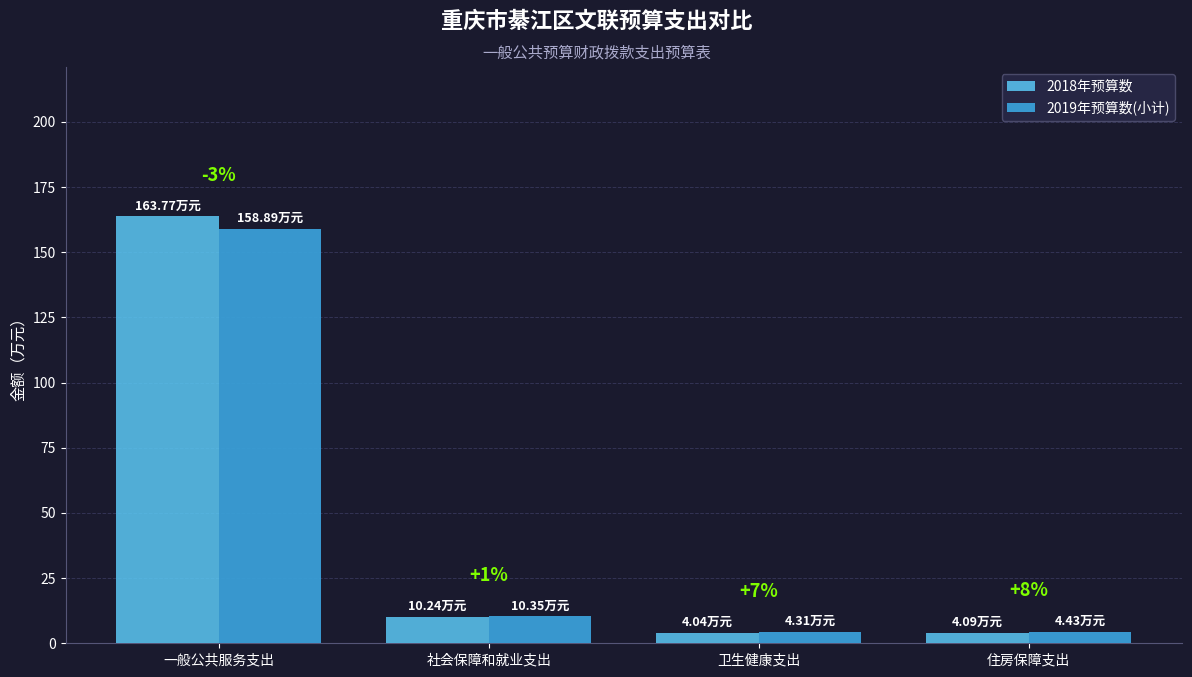

At which label does 2019年预算数(小计) reach its minimum?

卫生健康支出